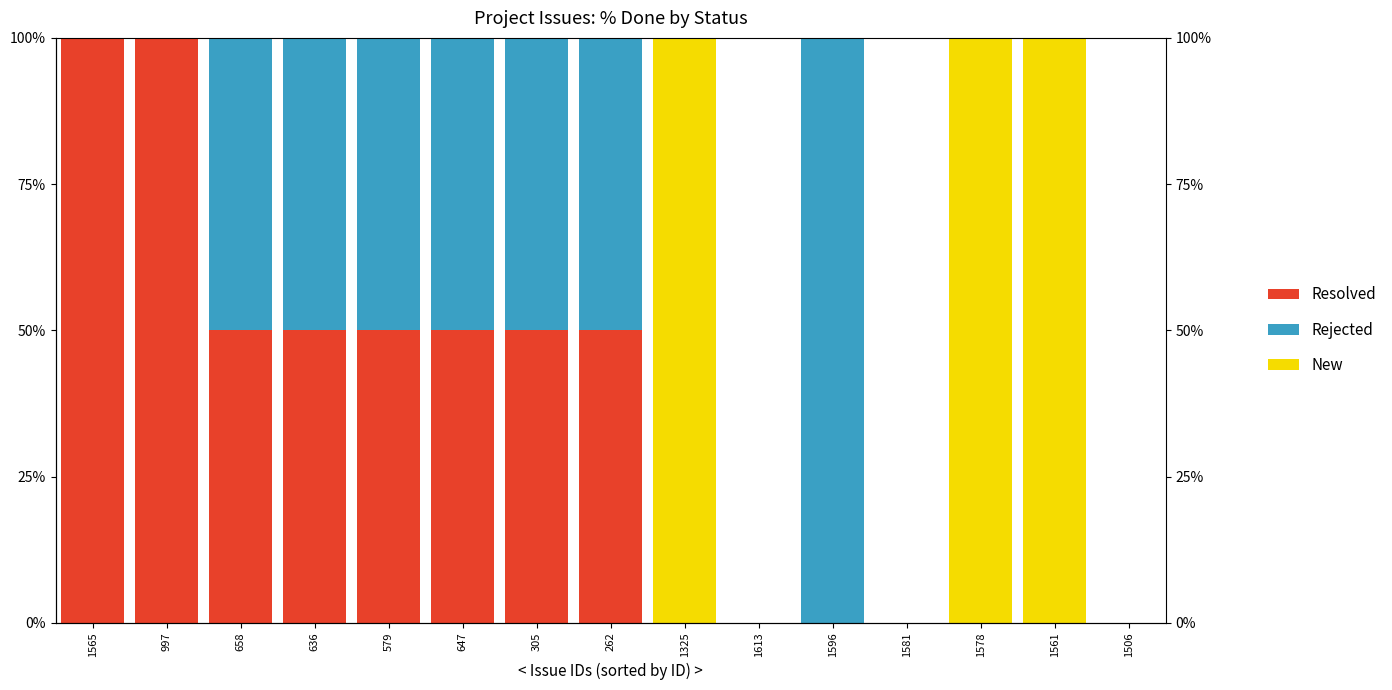

Which series changed the most between 997 and 1561?

Resolved